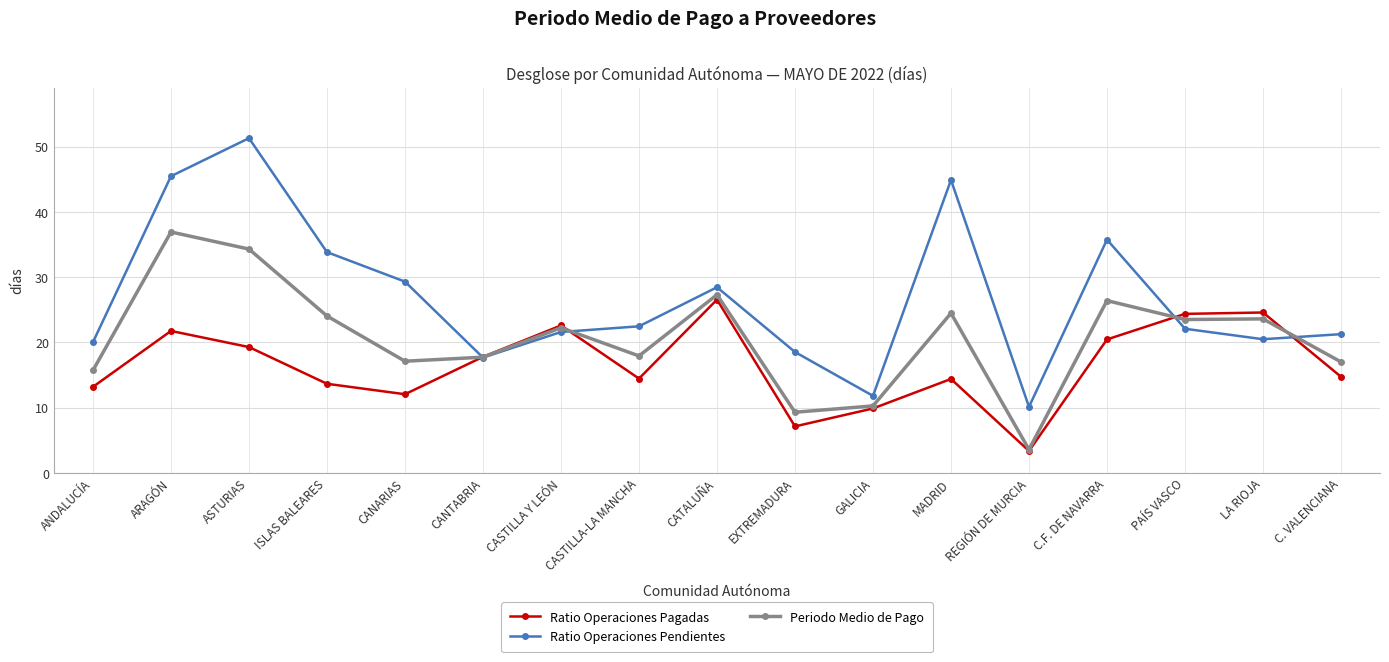

What is the total value across all series at MADRID?

83.8